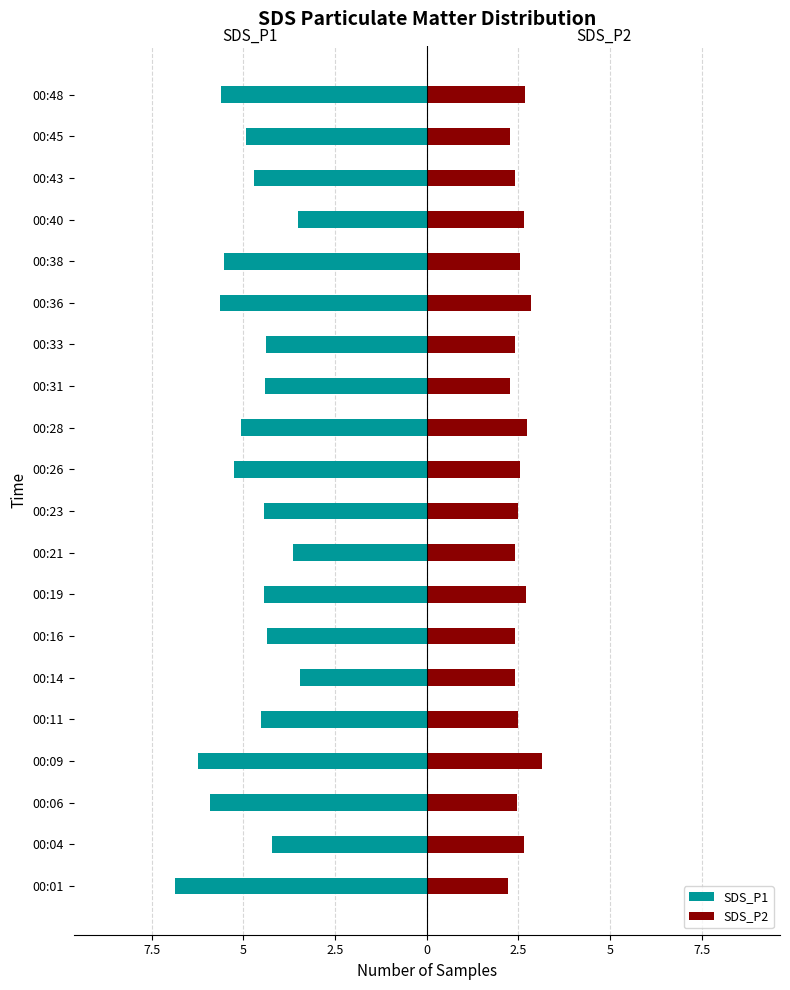

The value of SDS_P2 at 00:43 is 2.4. True or false?

True